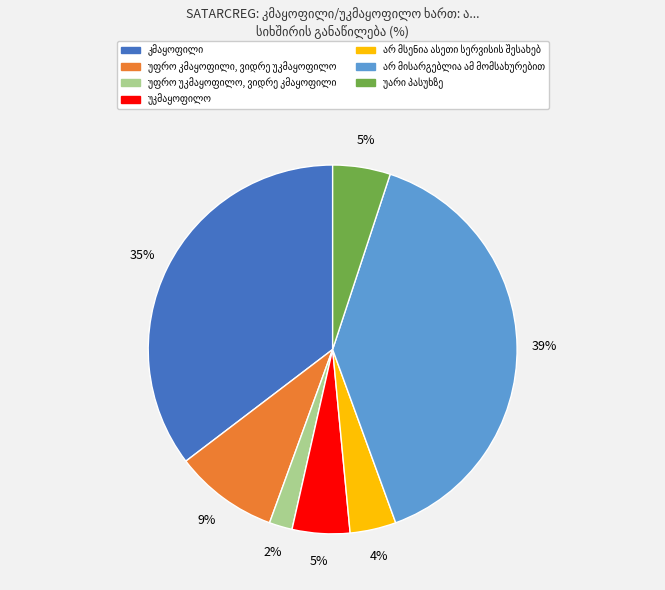

To the nearest percent, what is the average slice percentage?

14%